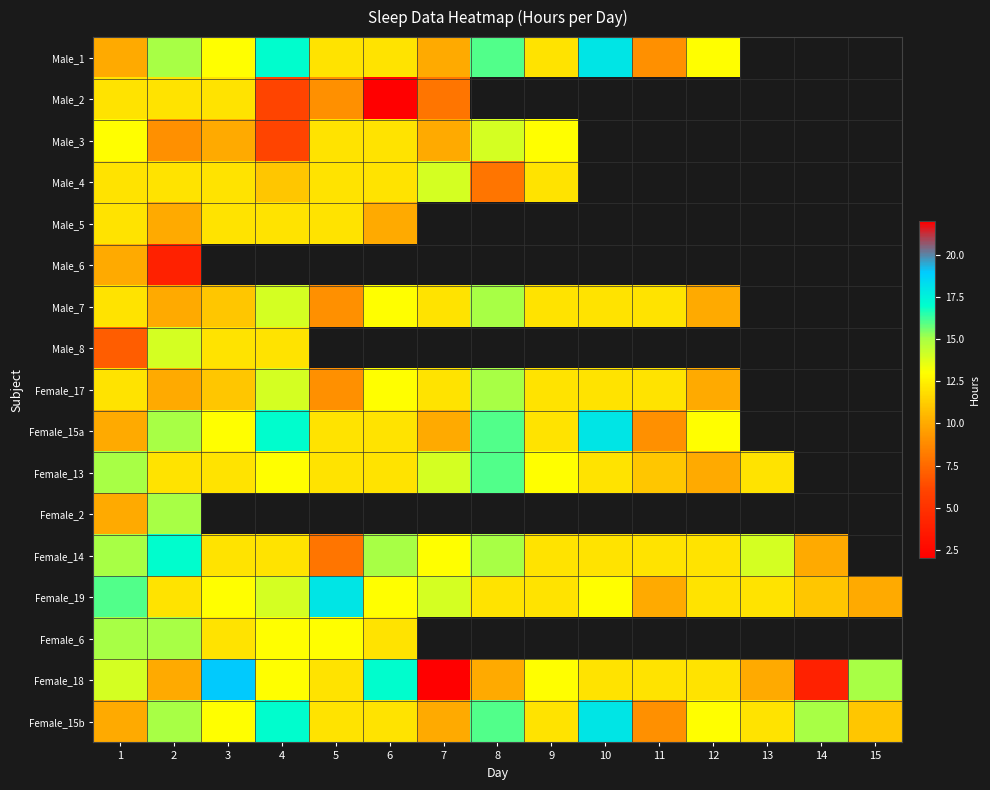

How many data points does each series have?

15